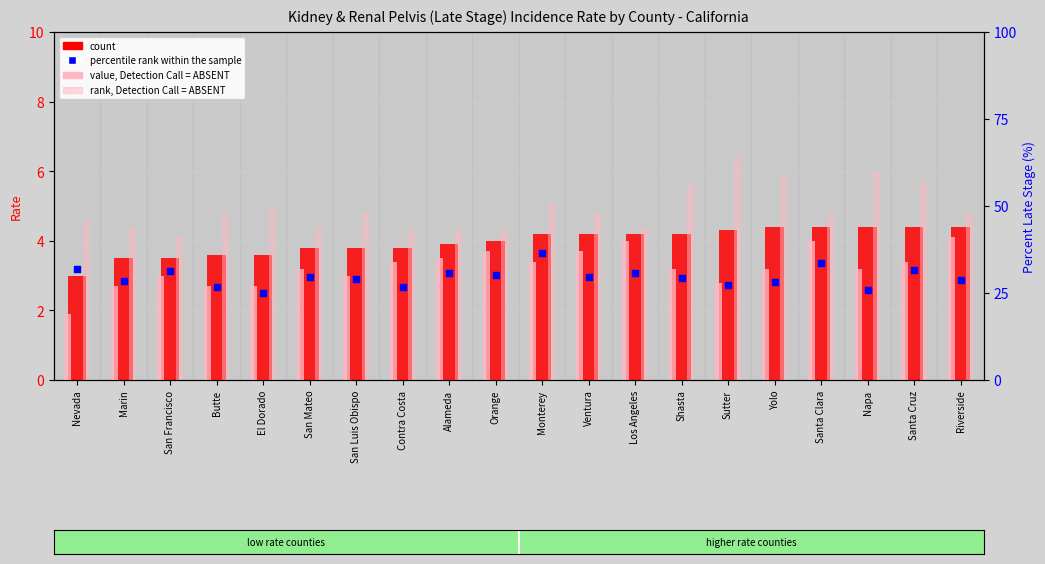

At how many categories does at least one series exceed 34?

1